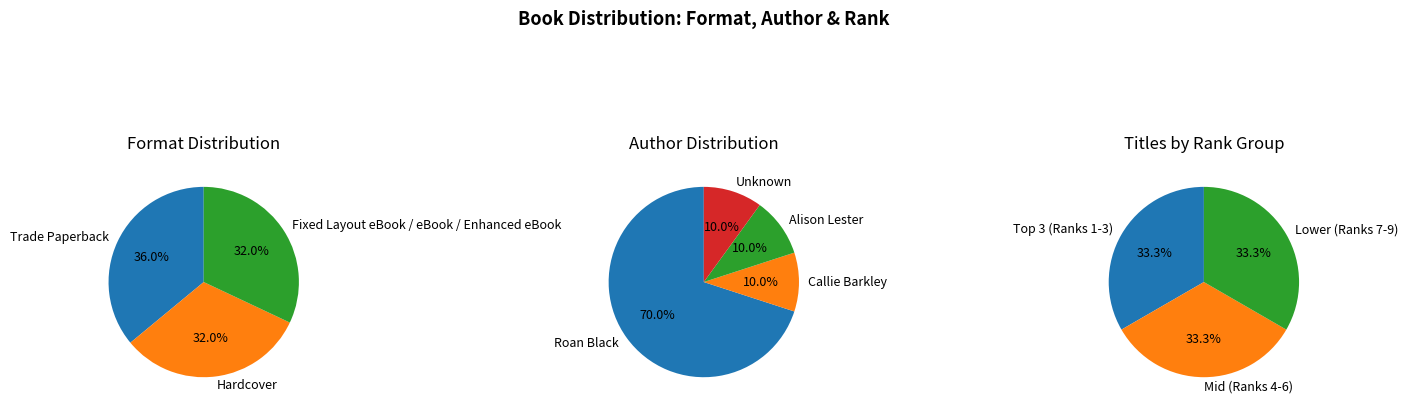

True or false: eBook accounts for 43% of the total.

False